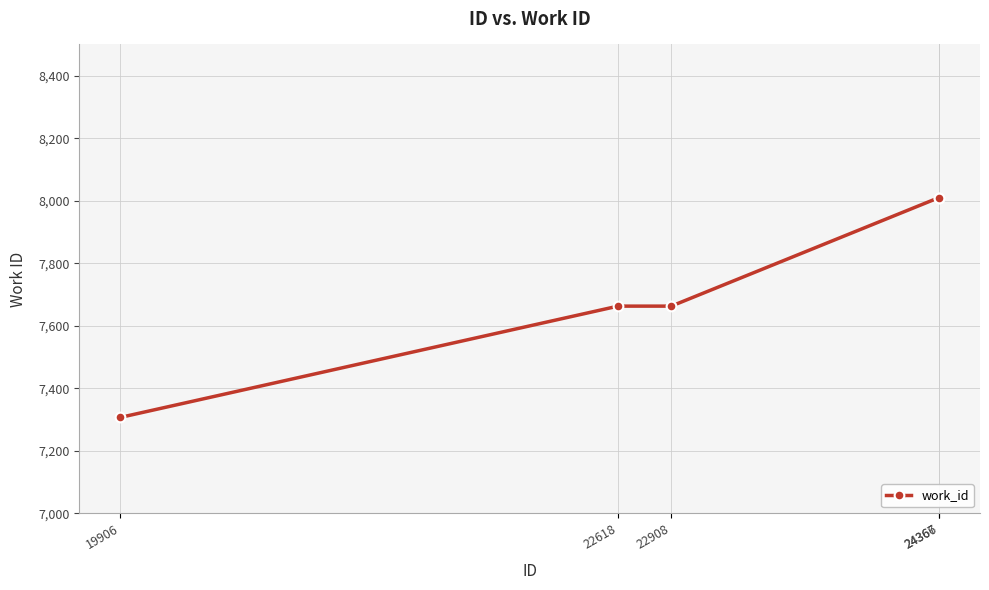

What is the value of the 2nd point from the left?

7663